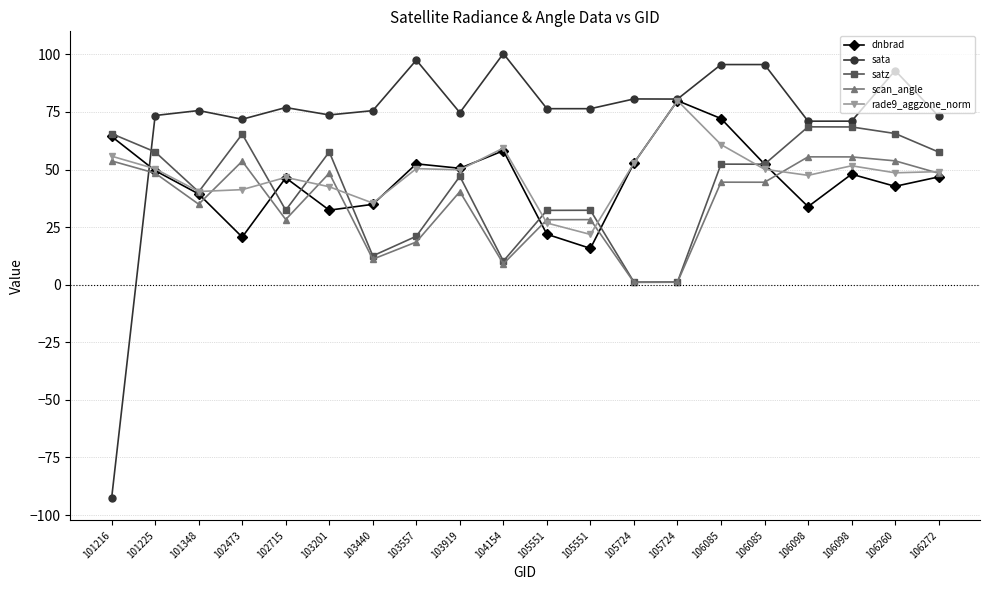

Reading right to left, list all the values displayed in this chart.

dnbrad: 106272=46.8	106260=42.7	106098=48.0	106098=33.9	106085=52.3	106085=72.1	105724=79.9	105724=52.8	105551=15.8	105551=21.9	104154=58.2	103919=50.5	103557=52.5	103440=34.9	103201=32.4	102715=46.4	102473=20.7	101348=39.4	101225=49.5	101216=64.4
sata: 106272=73.1	106260=93.0	106098=71.0	106098=71.0	106085=95.6	106085=95.6	105724=80.6	105724=80.6	105551=76.4	105551=76.4	104154=100.4	103919=74.7	103557=97.5	103440=75.6	103201=73.7	102715=76.9	102473=71.8	101348=75.6	101225=73.5	101216=-92.7
satz: 106272=57.6	106260=65.6	106098=68.5	106098=68.5	106085=52.3	106085=52.3	105724=1.2	105724=1.1	105551=32.3	105551=32.3	104154=10.2	103919=47.0	103557=21.0	103440=12.5	103201=57.6	102715=32.4	102473=65.4	101348=40.3	101225=57.6	101216=65.6
scan_angle: 106272=48.4	106260=53.8	106098=55.5	106098=55.5	106085=44.5	106085=44.5	105724=1.1	105724=1.0	105551=28.3	105551=28.2	104154=9.1	103919=40.4	103557=18.5	103440=11.1	103201=48.4	102715=28.3	102473=53.6	101348=34.9	101225=48.4	101216=53.7
rade9_aggzone_norm: 106272=49.1	106260=48.6	106098=51.6	106098=47.5	106085=50.1	106085=60.8	105724=79.9	105724=52.8	105551=21.8	105551=26.8	104154=59.3	103919=49.9	103557=50.4	103440=35.4	103201=42.5	102715=46.6	102473=41.3	101348=40.5	101225=50.3	101216=55.8